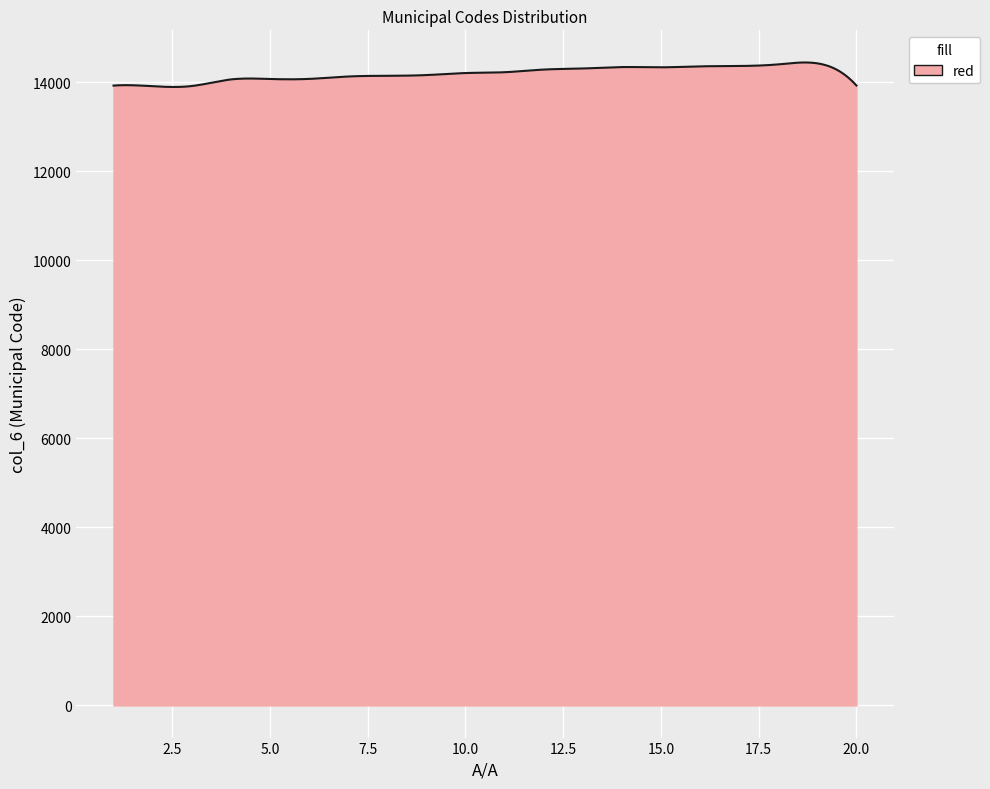

What is the maximum value shown in the chart?

14439.0